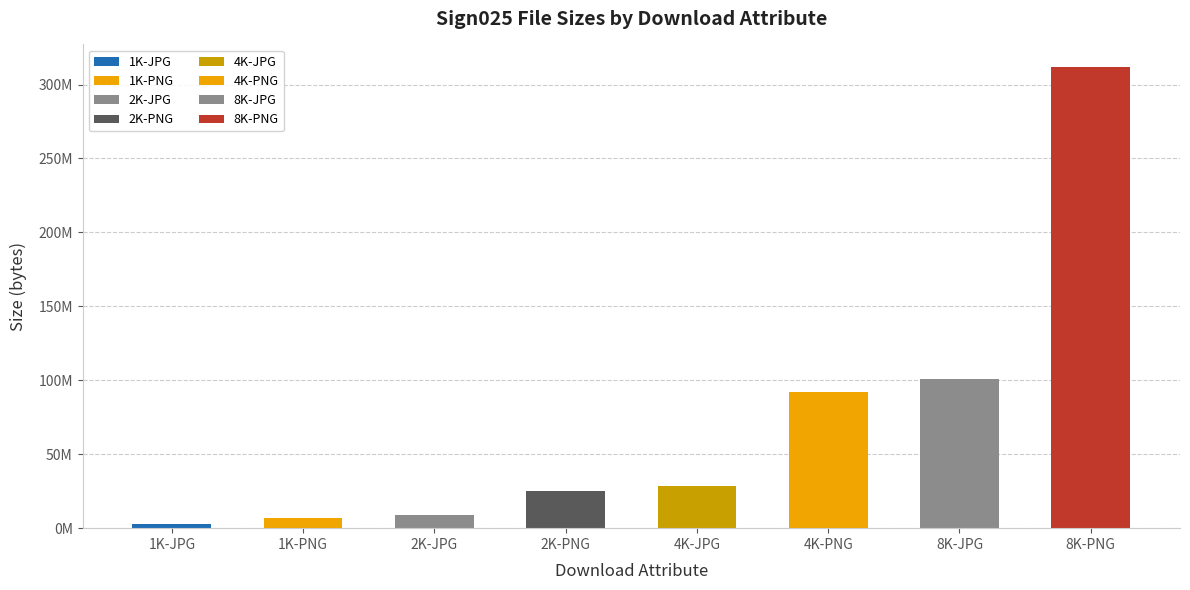

Are the bars horizontal?

No